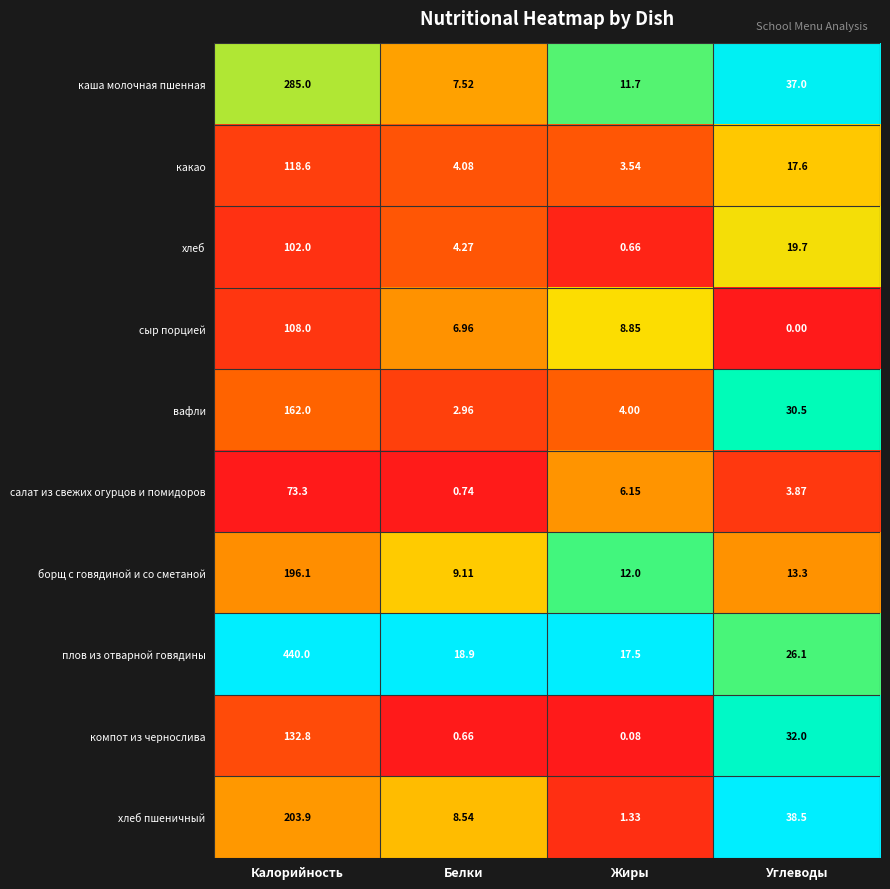

Between Белки and Углеводы, which series saw the biggest shift?

компот из чернослива